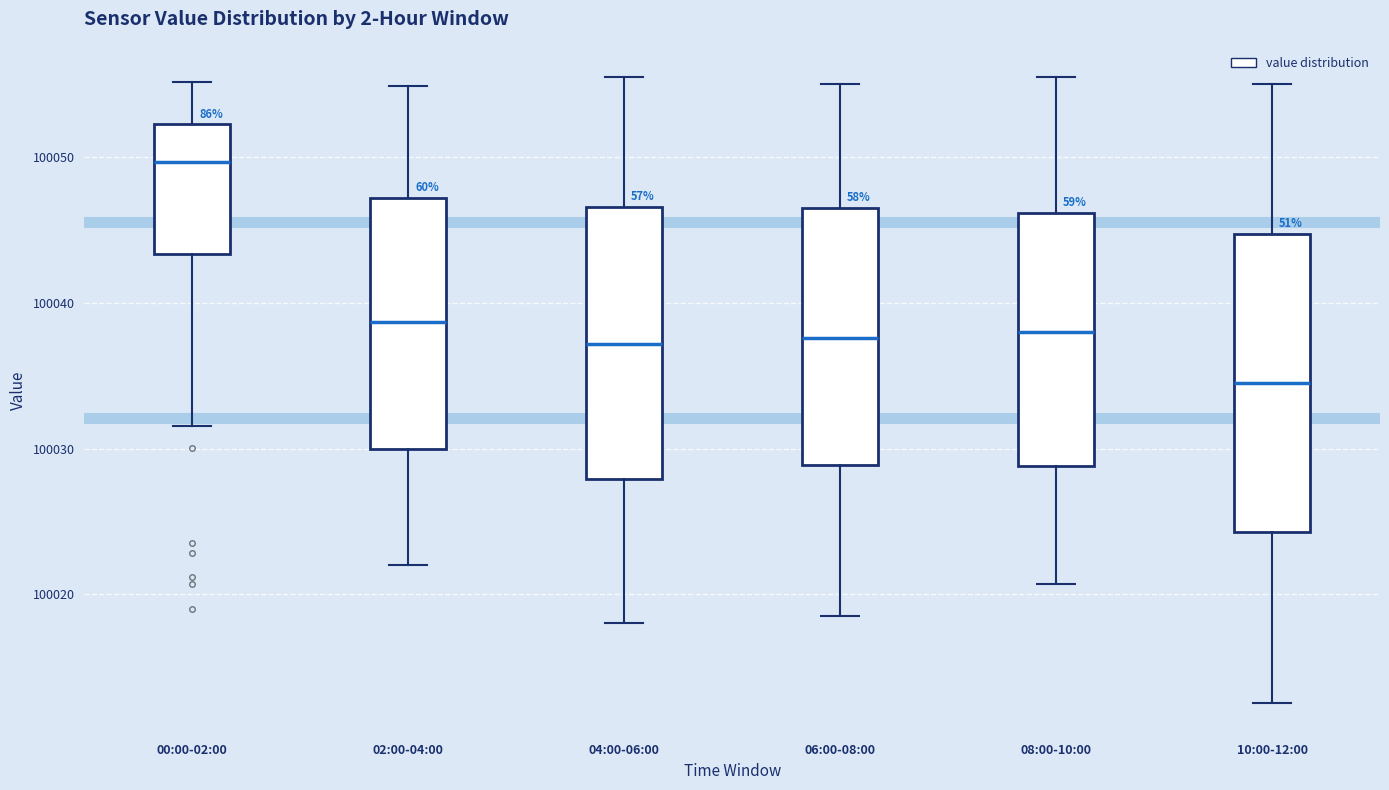

Where does the median line of the box for 10:00-12:00 sit on the y-axis? The values are not printed on the chart, so give them approximately, as read against the axis.

100035